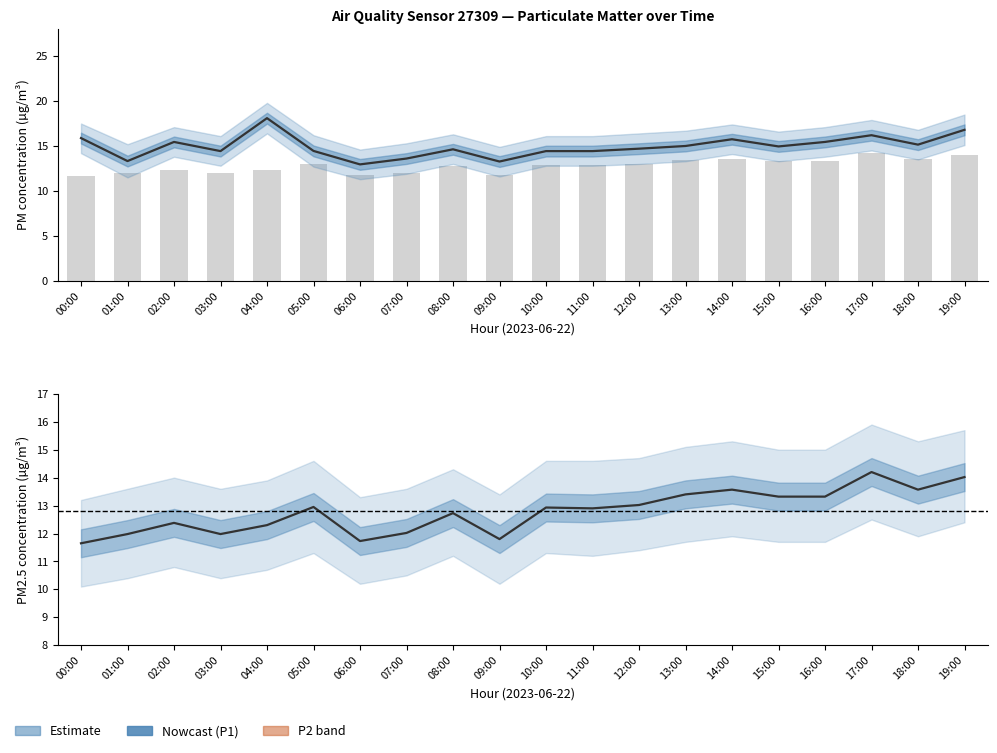

Where is P1 (PM10) nearest to the value 15?

13:00